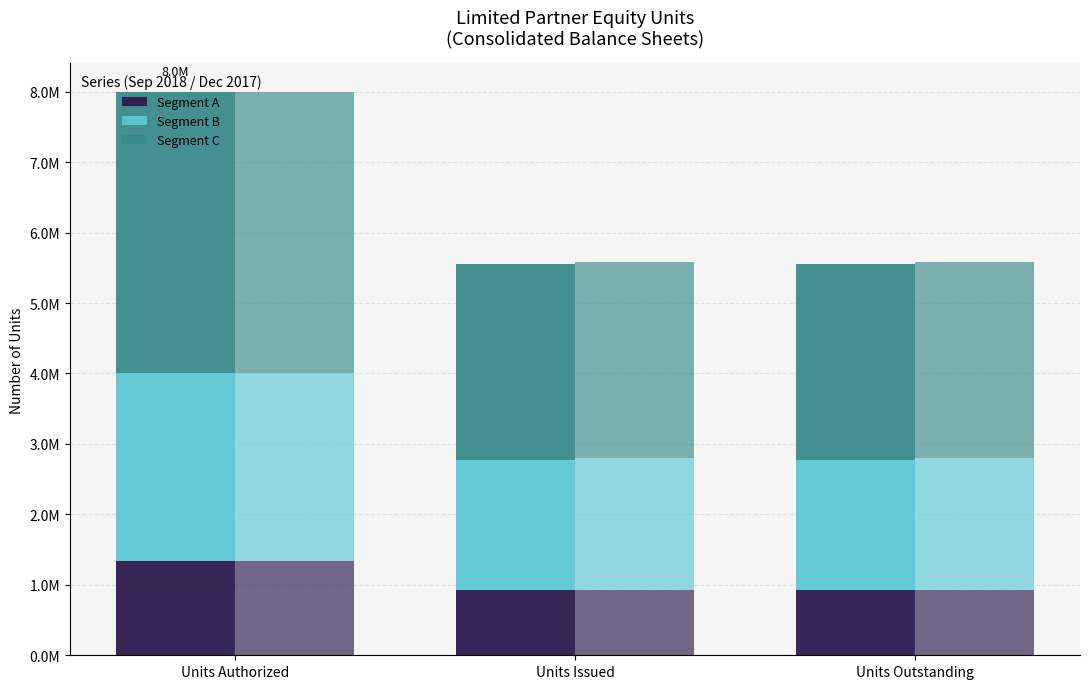

Which series has the largest total across all categories?

Segment C